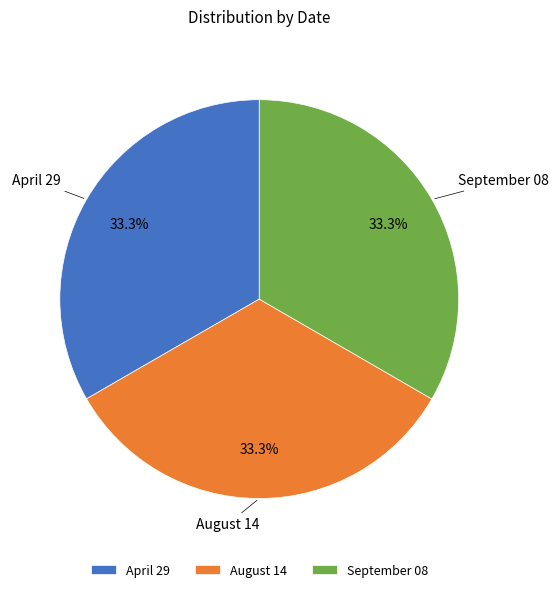

How many slices are in this pie chart?

3